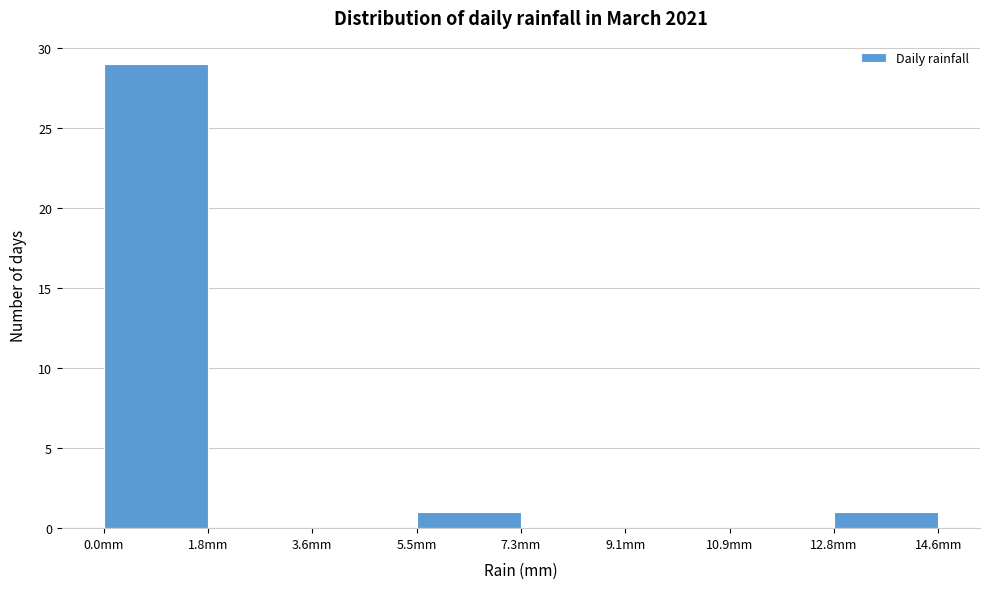

Over which range of the x-axis is the bar tallest?

0.0 to 1.8